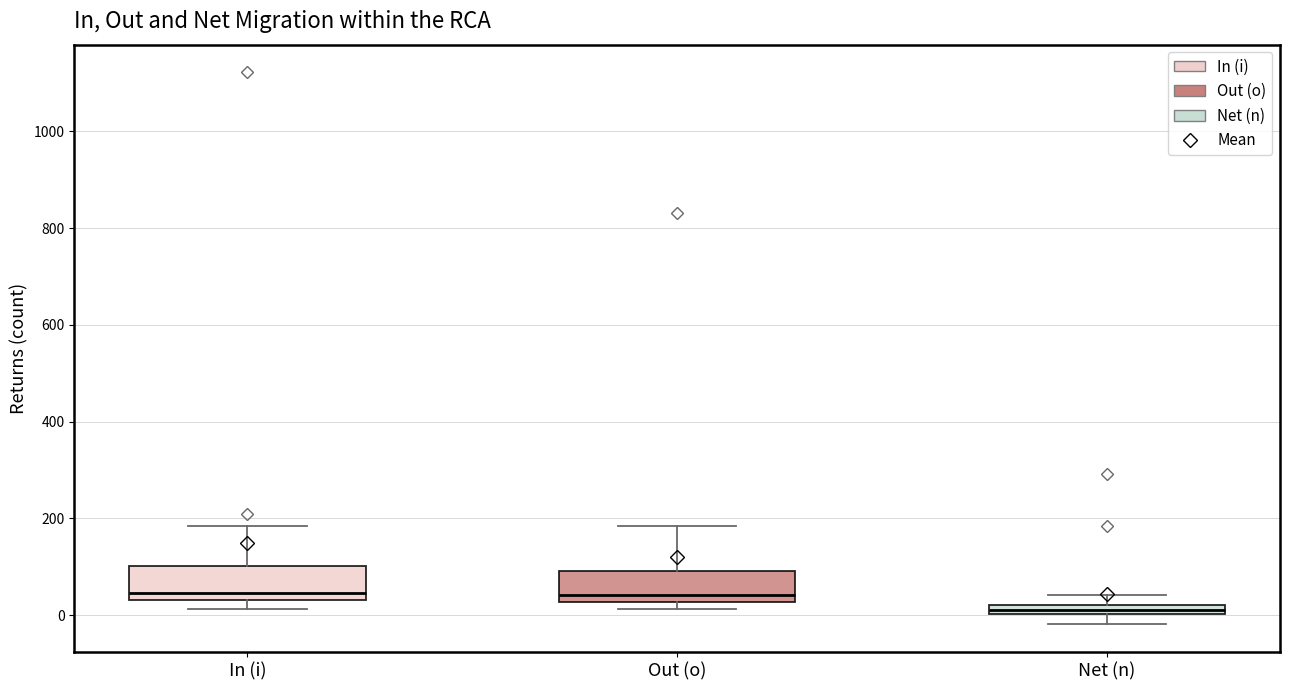

Which box has the lowest median line?

Net (n)